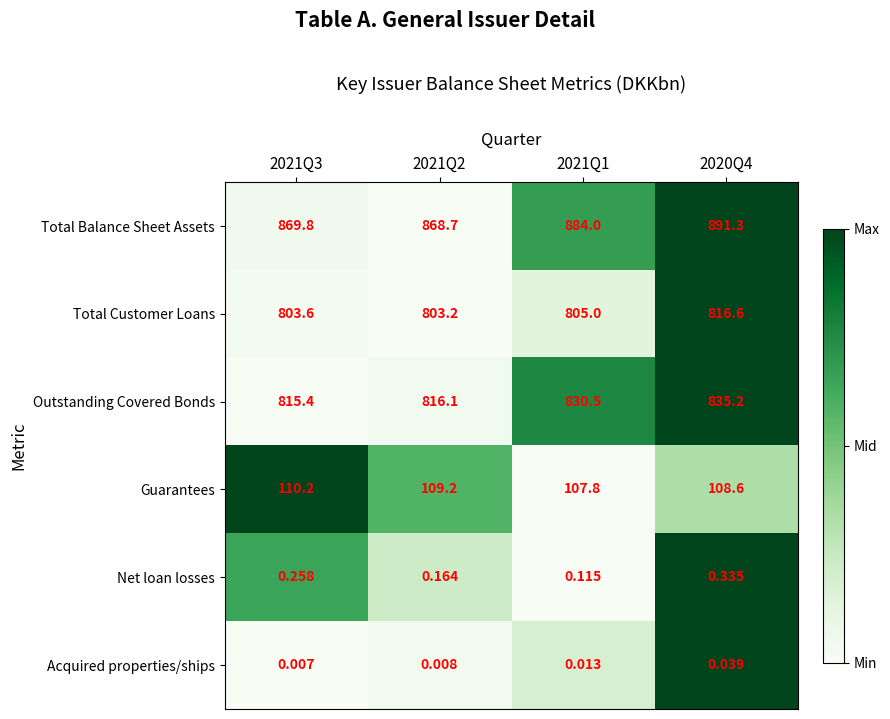

At 2021Q2, list the series in order from largest to smallest.

Total Balance Sheet Assets, Outstanding Covered Bonds, Total Customer Loans, Guarantees, Net loan losses, Acquired properties/ships